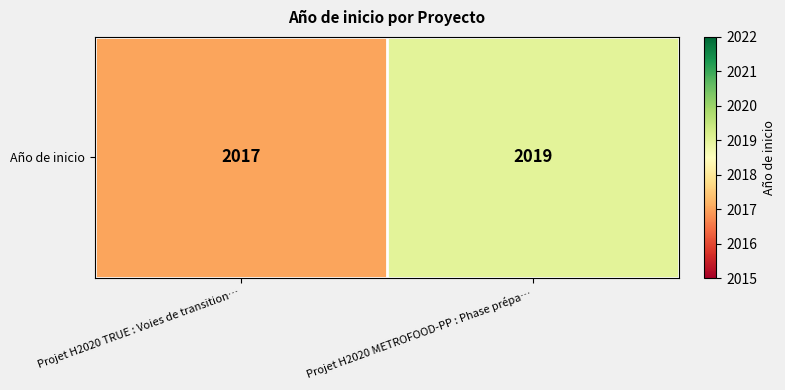

Reading right to left, what are all the values shown in this chart?

Projet H2020 METROFOOD-PP : Phase prépa…=2019	Projet H2020 TRUE : Voies de transition…=2017